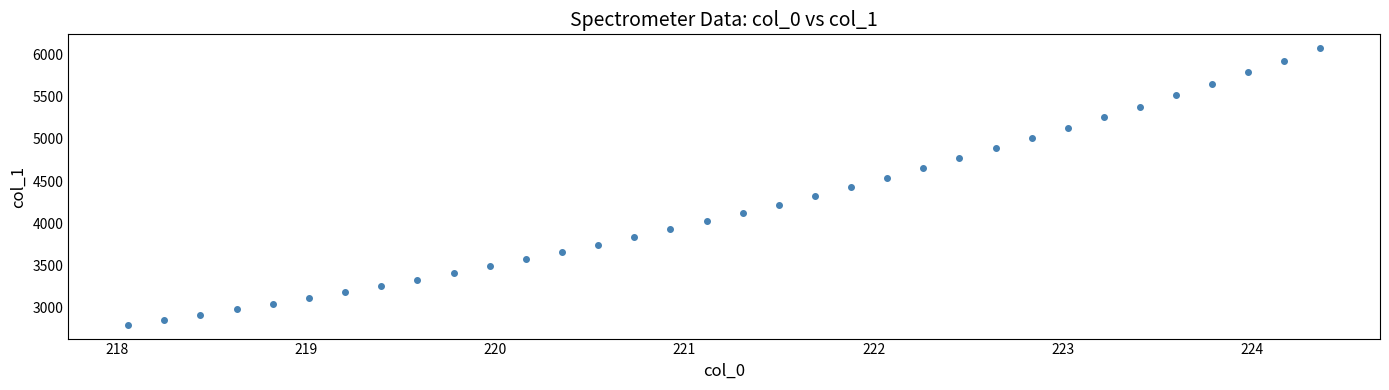

What is the range of X values (max minus min)?

6.3